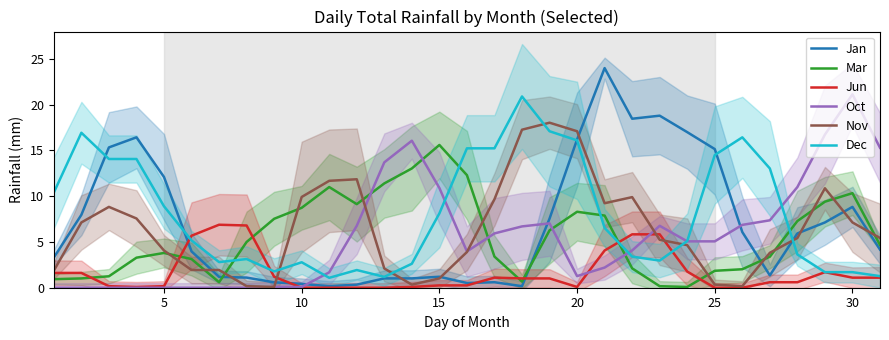

How many lines are shown in the chart?

6